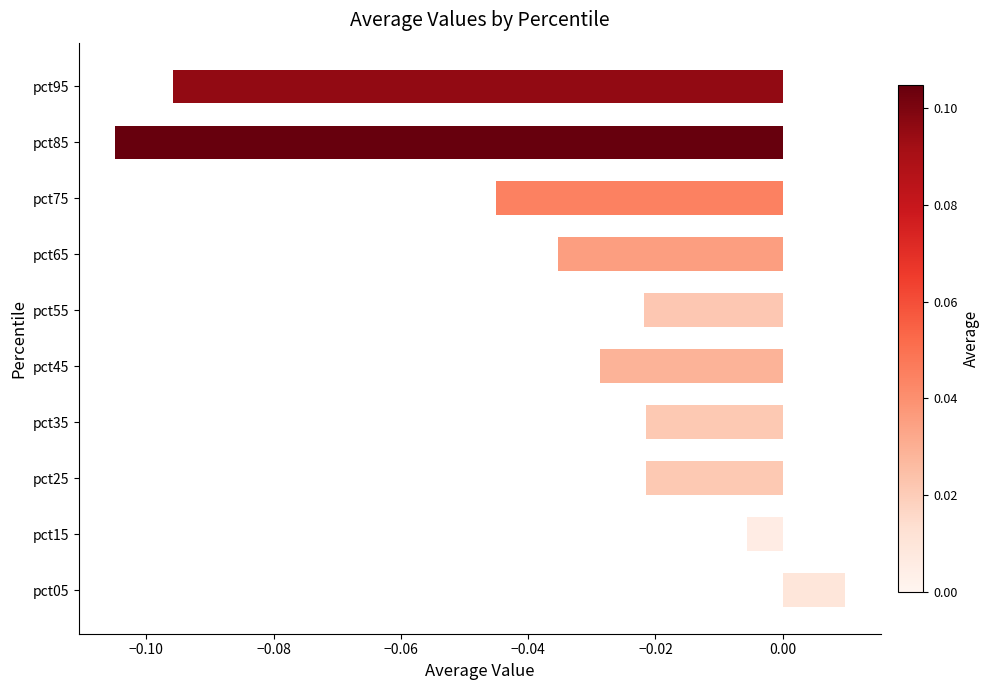

True or false: the data shows -0.1 at pct75.

False